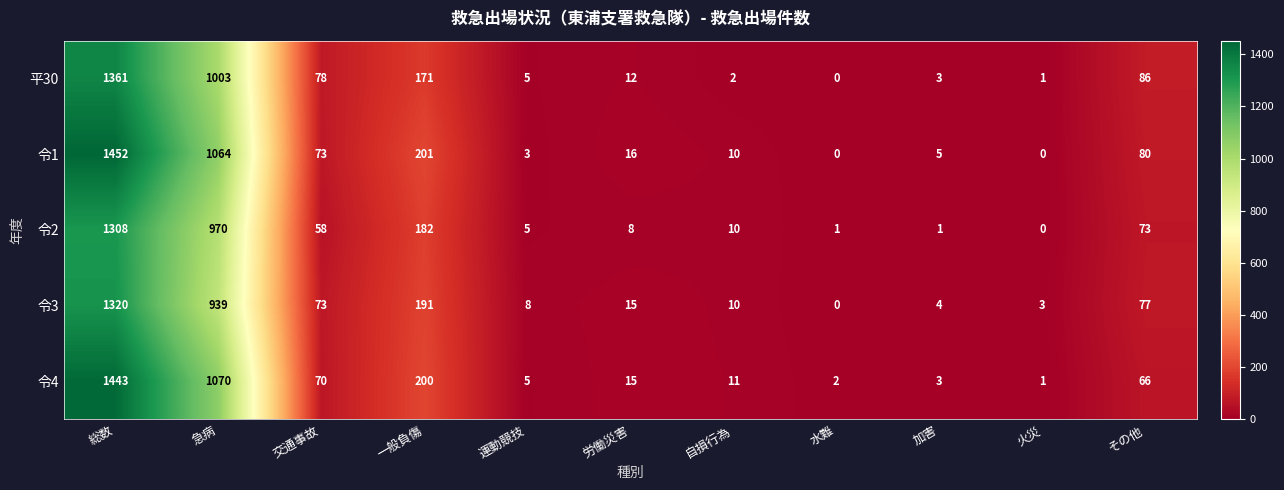

At how many categories does at least one series exceed 1129?

1